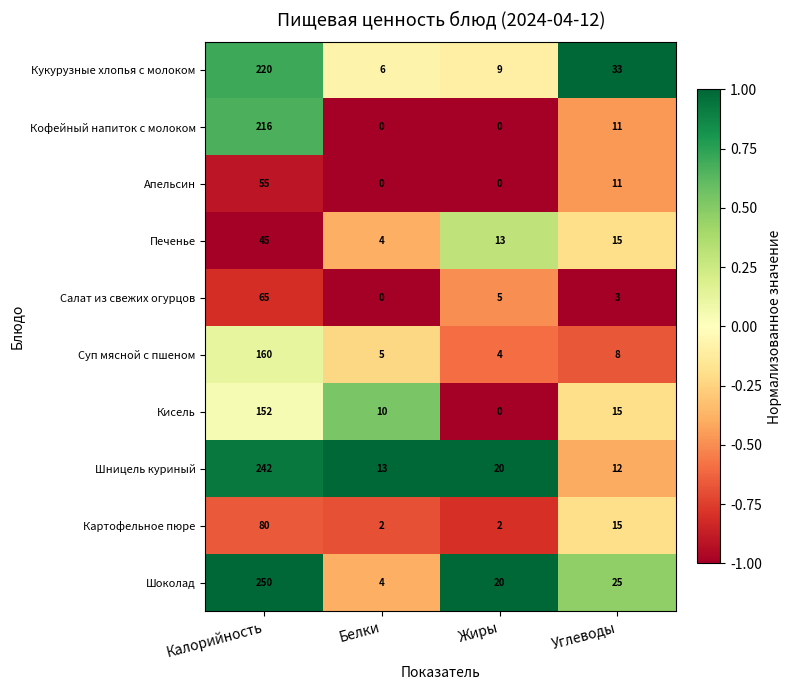

At which label is Шницель куриный closest to 127?

Жиры